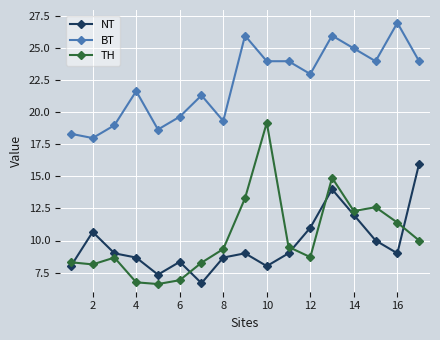

Count the number of data series in this chart.

3